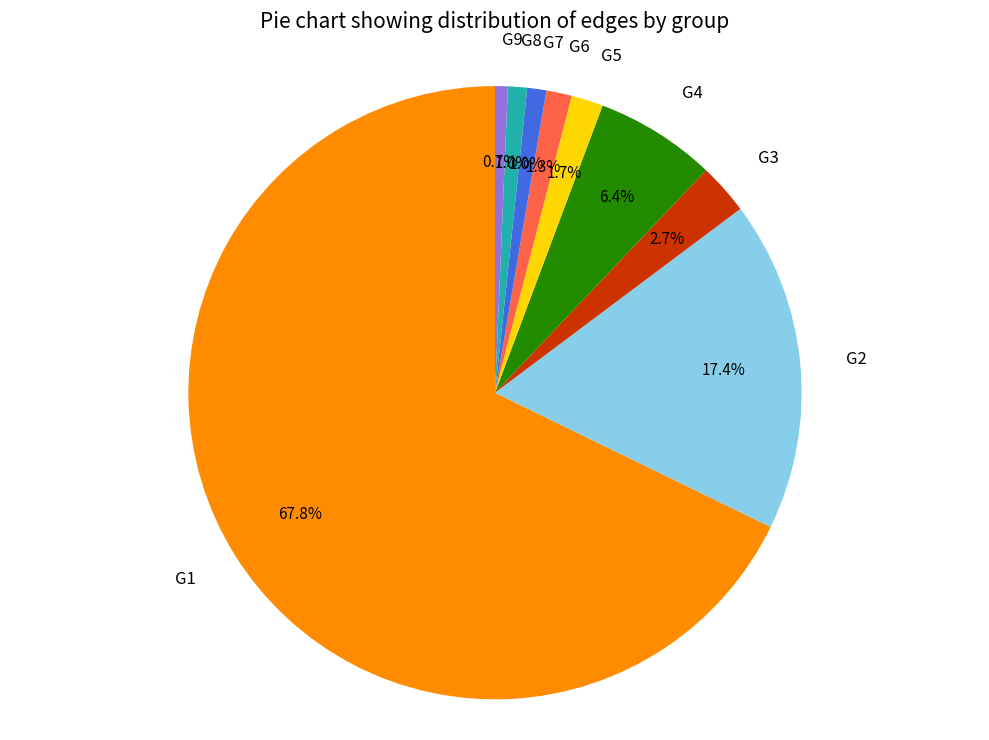

Which has a higher value, G6 or G4?

G4